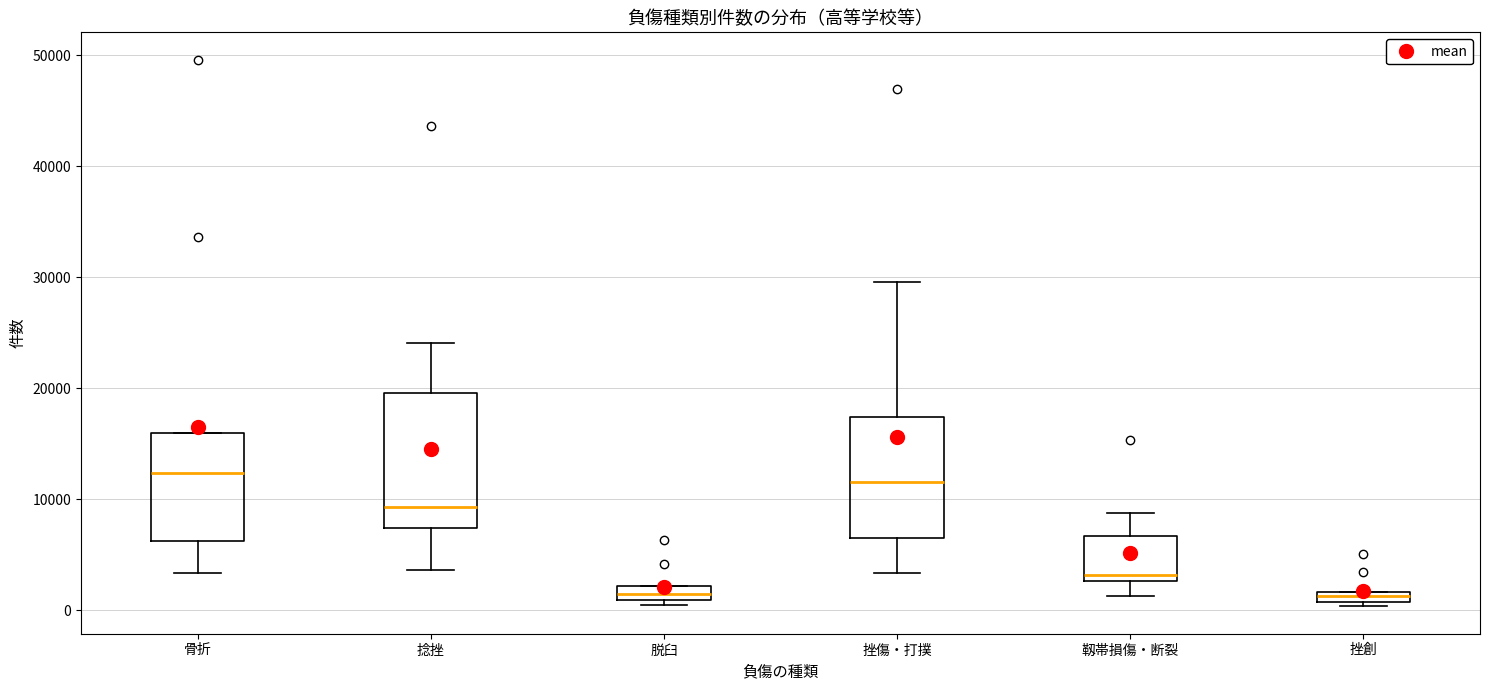

Where does the upper whisker of the box for 捻挫 end on the y-axis? The values are not printed on the chart, so give them approximately, as read against the axis.

24000